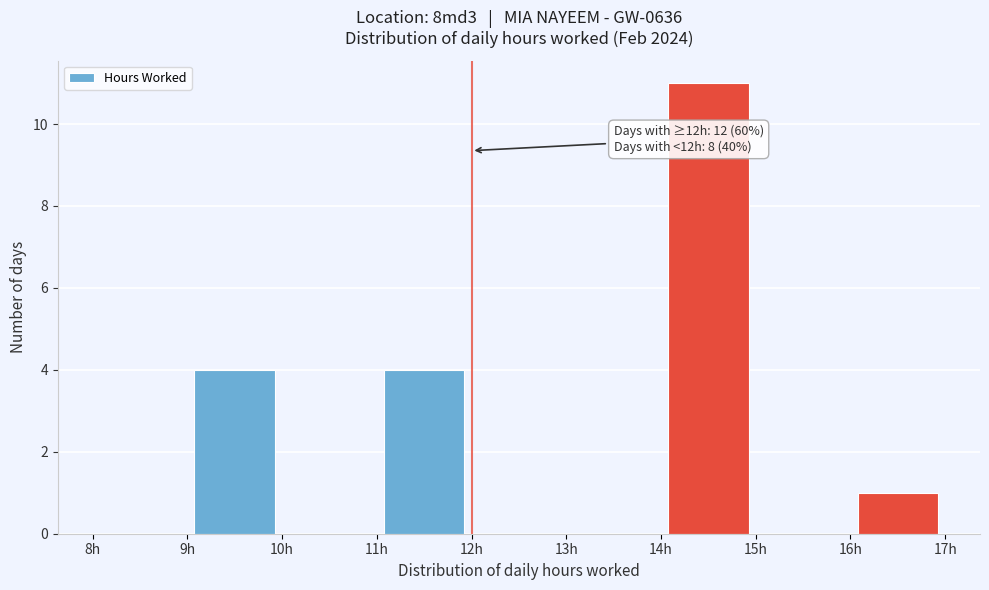

Over which range of the x-axis is the bar tallest?

14 to 15